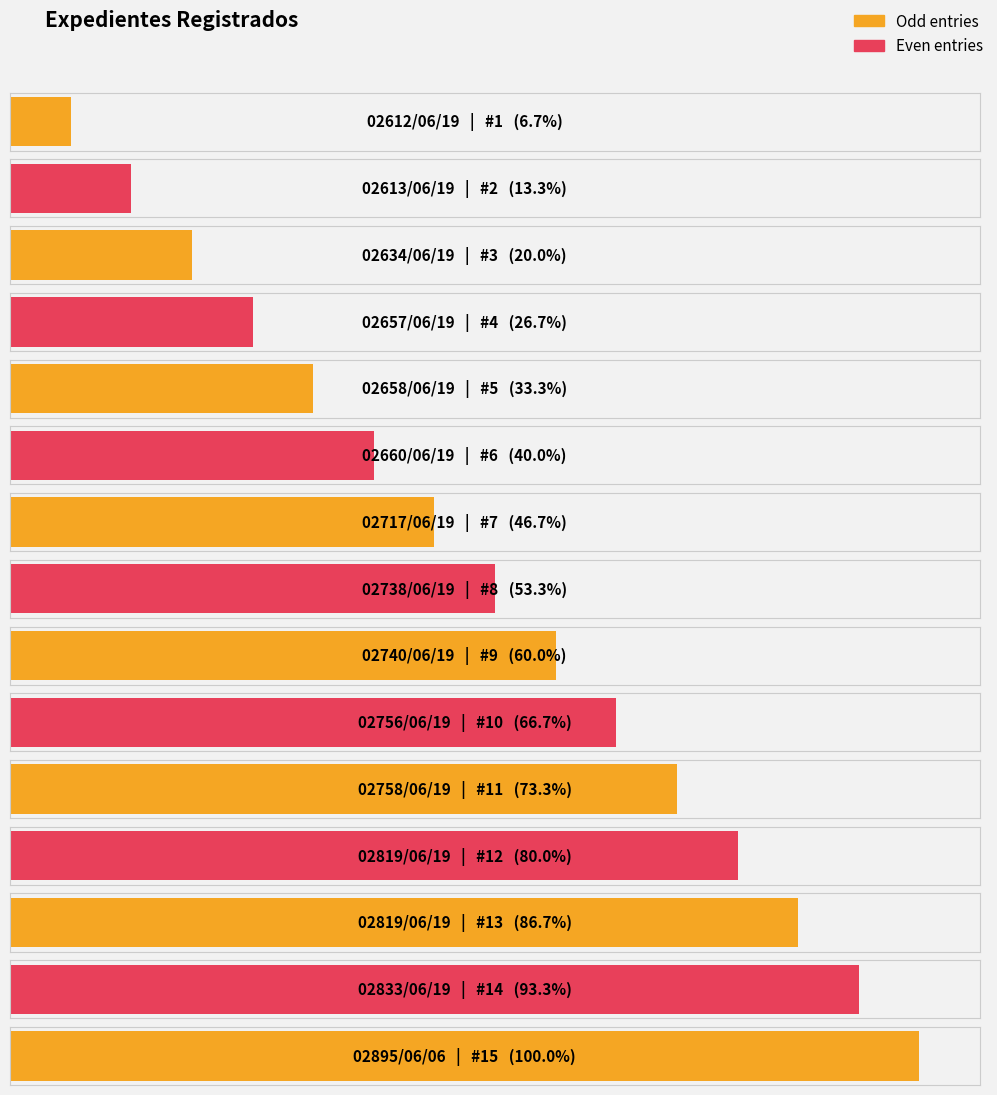

List the labels in order of value, largest first.

02895/06/06, 02833/06/19, 02819/06/19, 02819/06/19, 02758/06/19, 02756/06/19, 02740/06/19, 02738/06/19, 02717/06/19, 02660/06/19, 02658/06/19, 02657/06/19, 02634/06/19, 02613/06/19, 02612/06/19